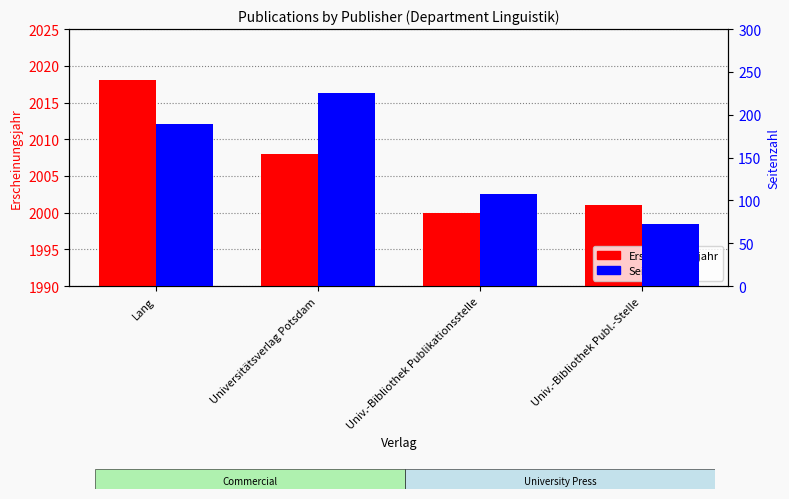

What is the spread (max minus min) of values at Univ.-Bibliothek Publikationsstelle?

1893